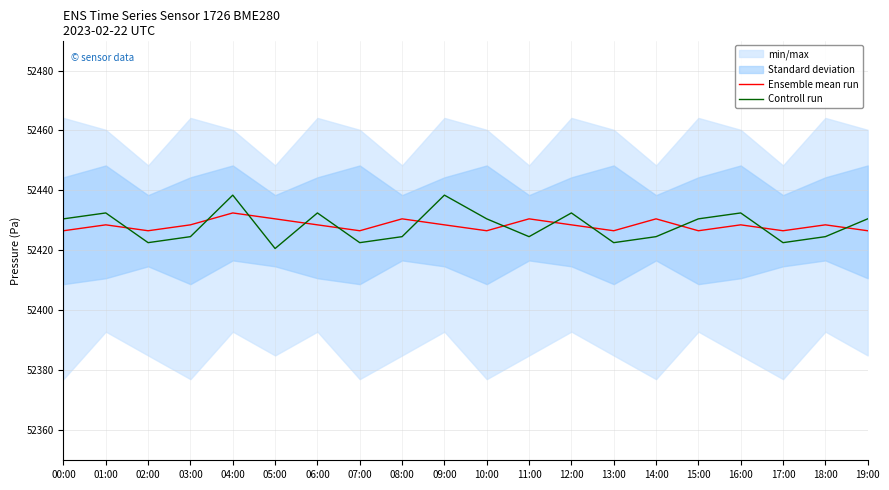

True or false: Ensemble mean run has a value of 52430.5 at 05:00.

True